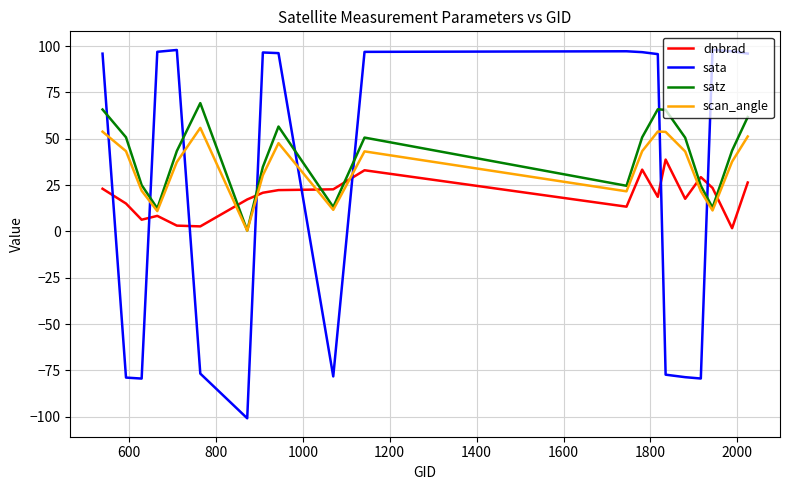

What are all the series names shown in the legend?

dnbrad, sata, satz, scan_angle